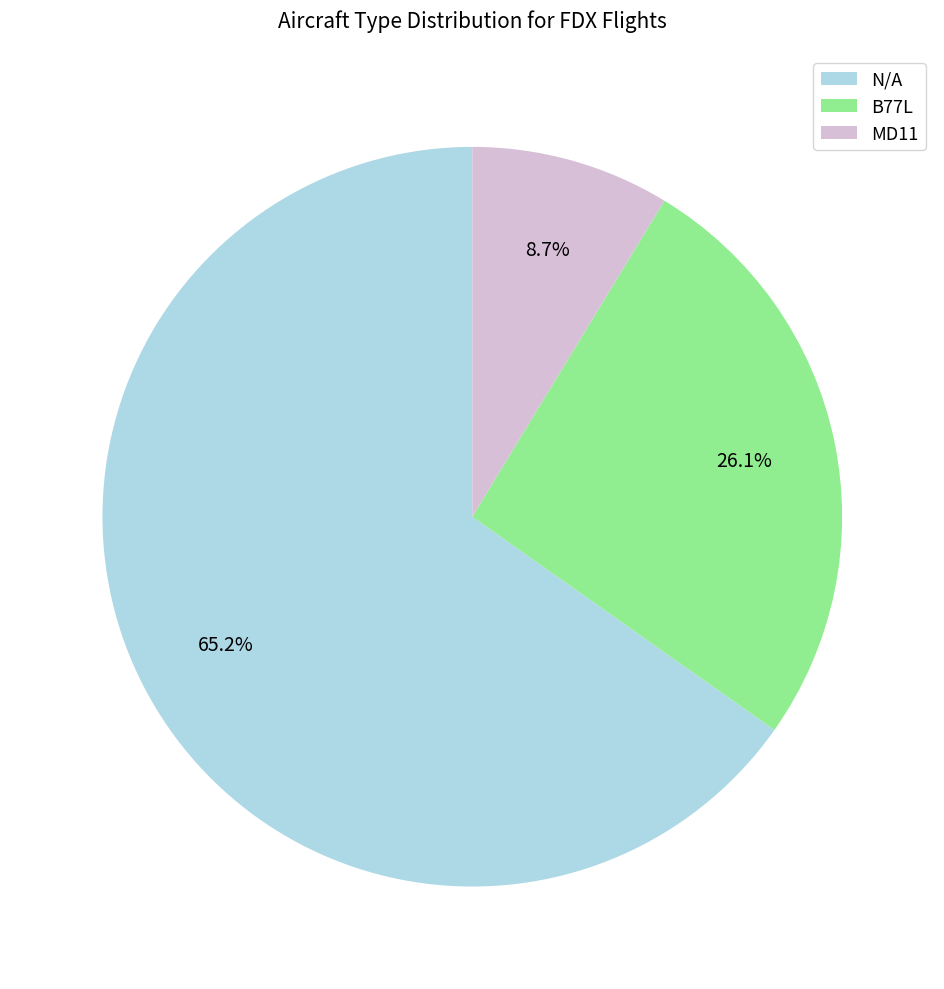

Rank the categories by value from highest to lowest.

N/A, B77L, MD11